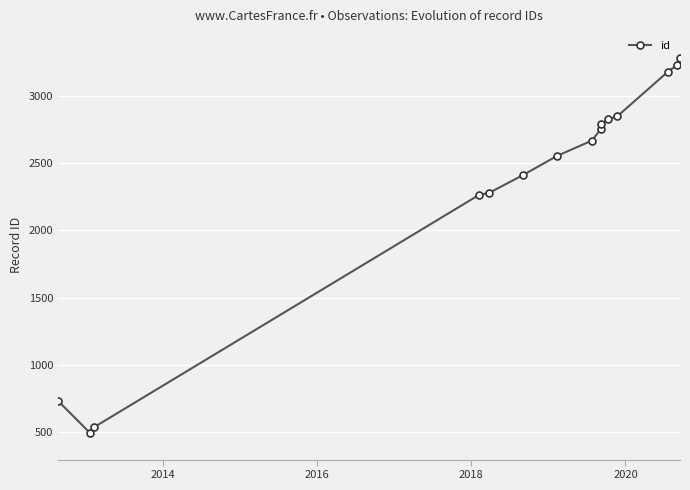

What is the value of the 2nd point from the left?

497